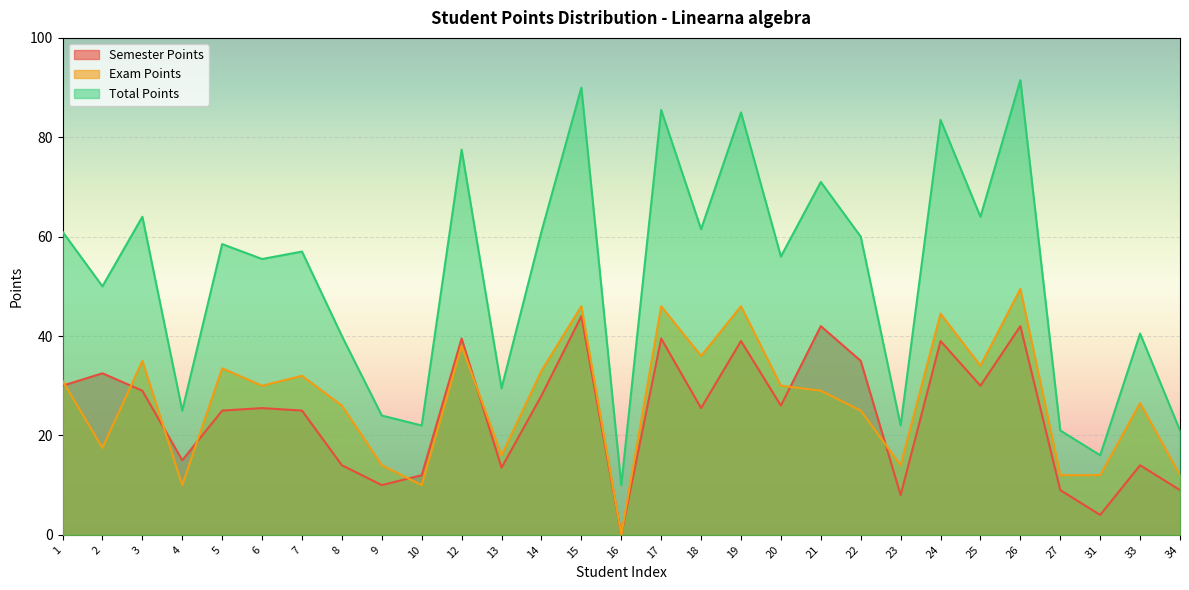

The value of Semester Points at 14 is 28.0. True or false?

True